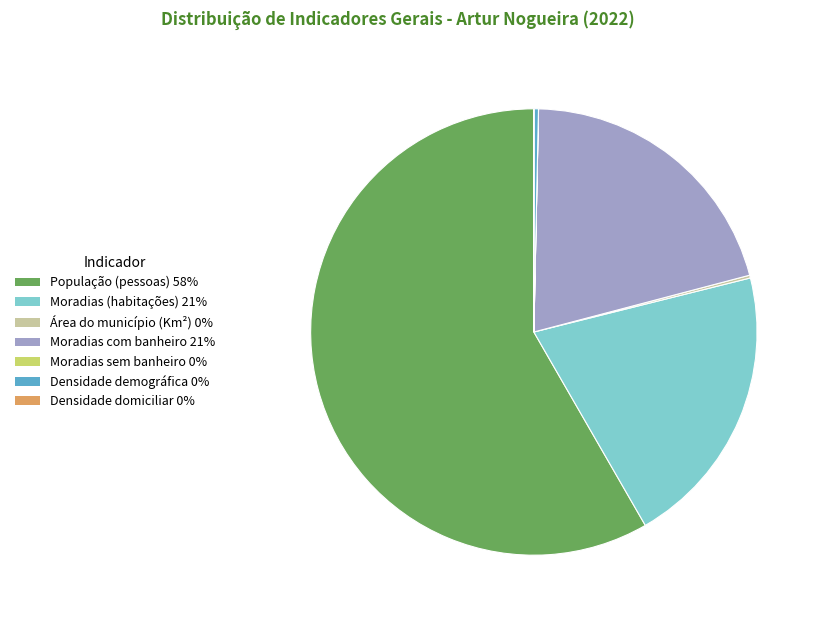

Does População (pessoas) account for over 50% of the chart?

Yes